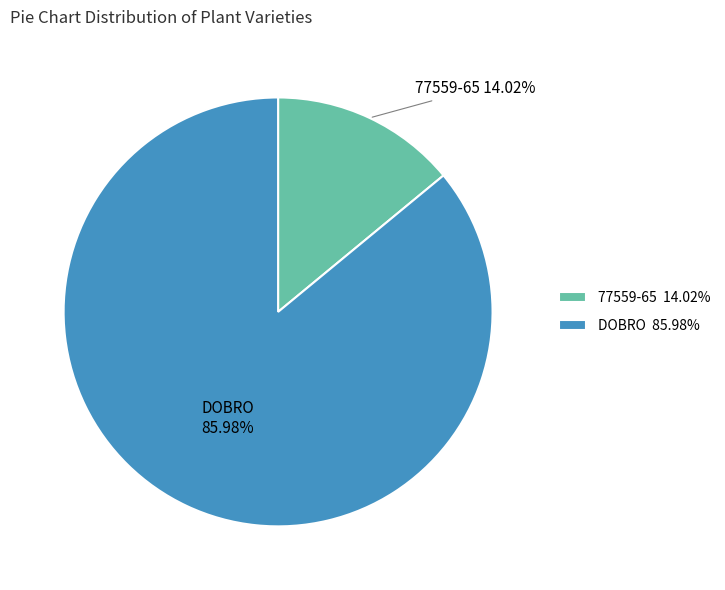

Rank the categories by value from lowest to highest.

77559-65, DOBRO